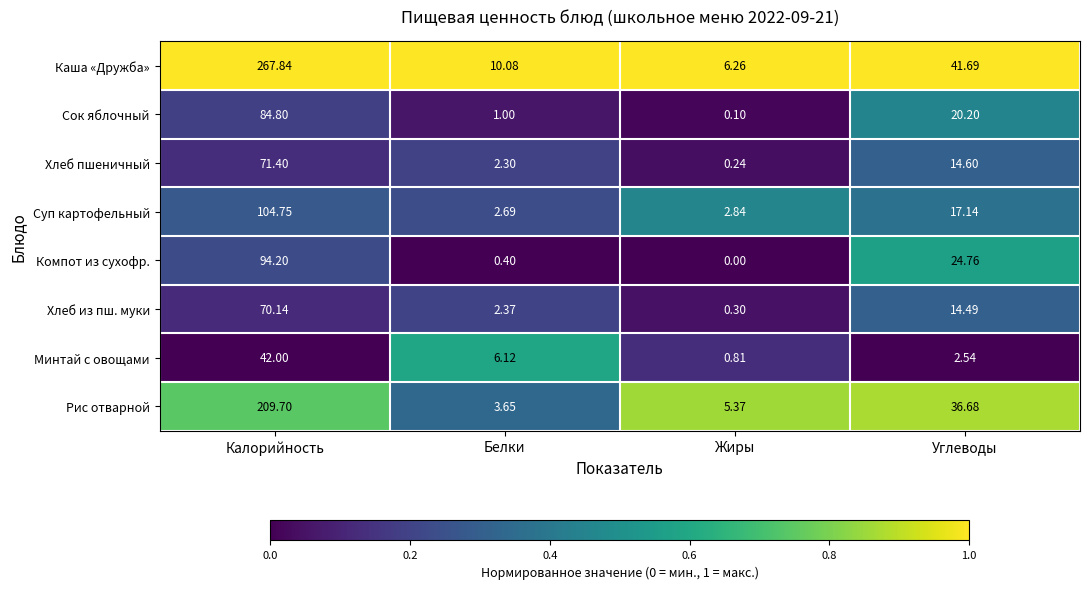

Rank the series by their maximum value, from highest to lowest.

Каша «Дружба», Рис отварной, Суп картофельный, Компот из сухофр., Сок яблочный, Хлеб пшеничный, Хлеб из пш. муки, Минтай с овощами